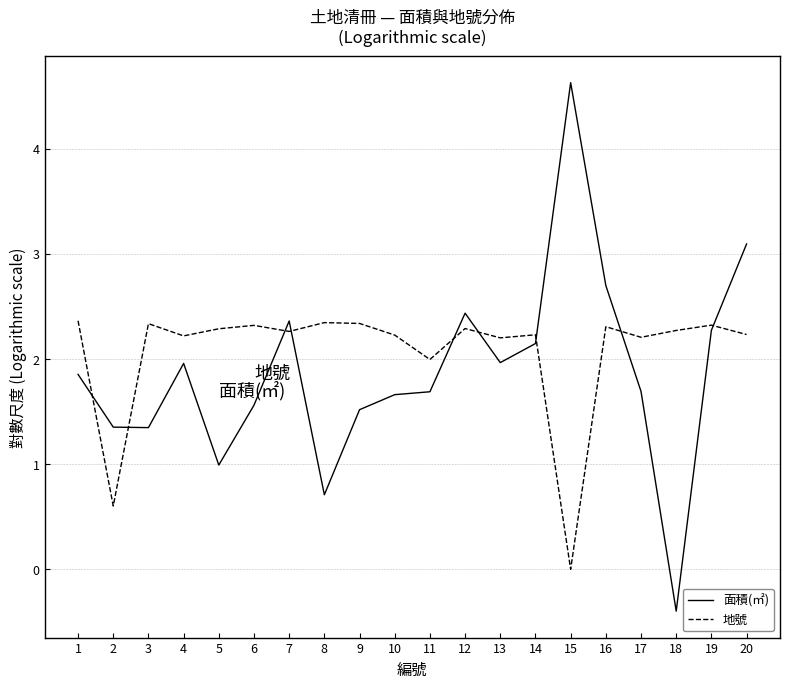

Which category has the lowest value across all series?

18